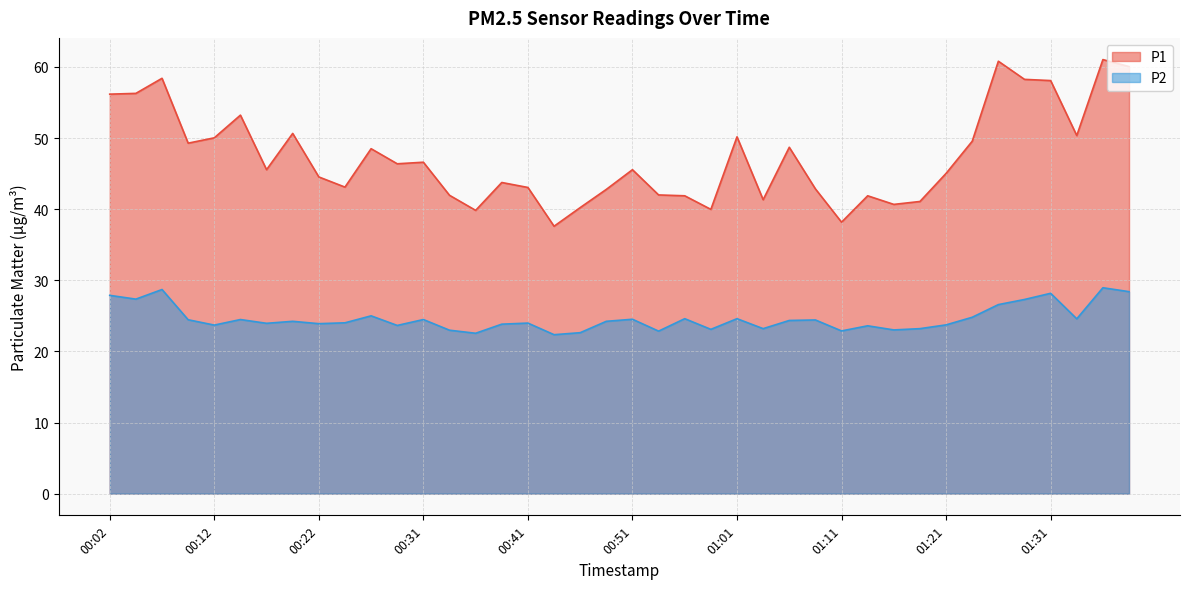

What is the difference between the second highest and second lowest values in the P1 series?

22.6